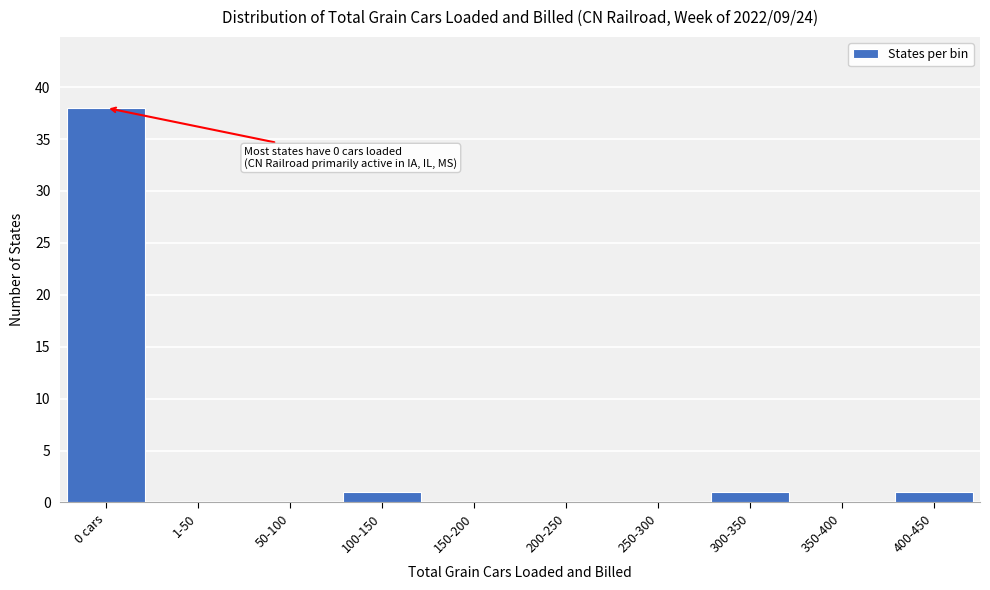

Reading right to left, extract all data points from this chart.

400-450=1	350-400=0	300-350=1	250-300=0	200-250=0	150-200=0	100-150=1	50-100=0	1-50=0	0 cars=38